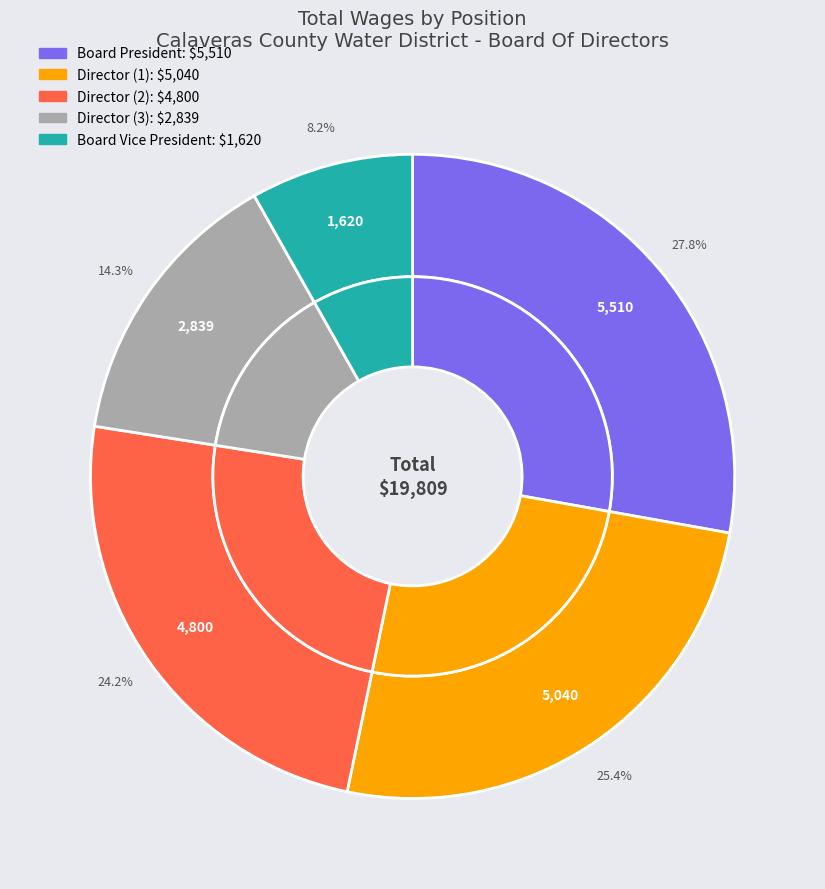

To the nearest percent, what is the average slice percentage?

20%